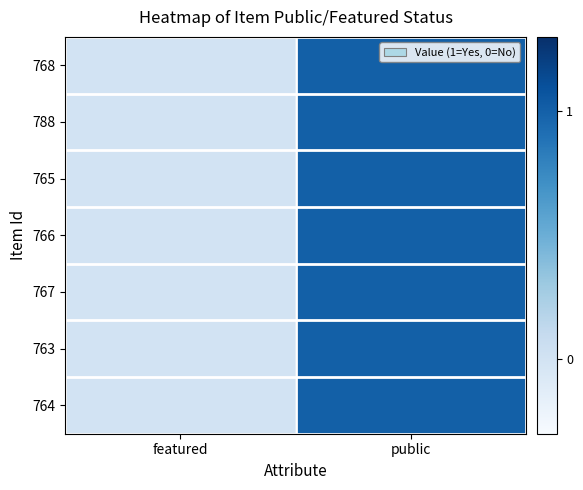

How many categories are shown in the chart?

2